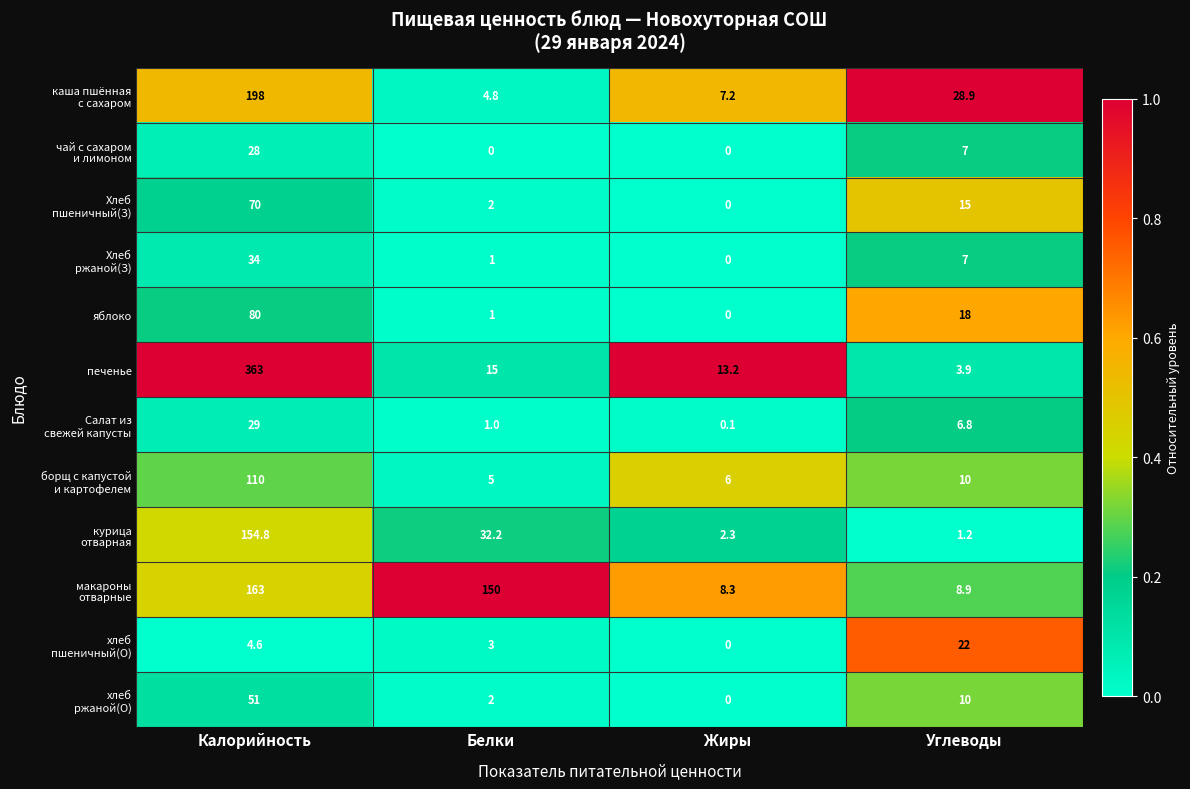

What is the difference between the highest and lowest values at Калорийность?

358.4